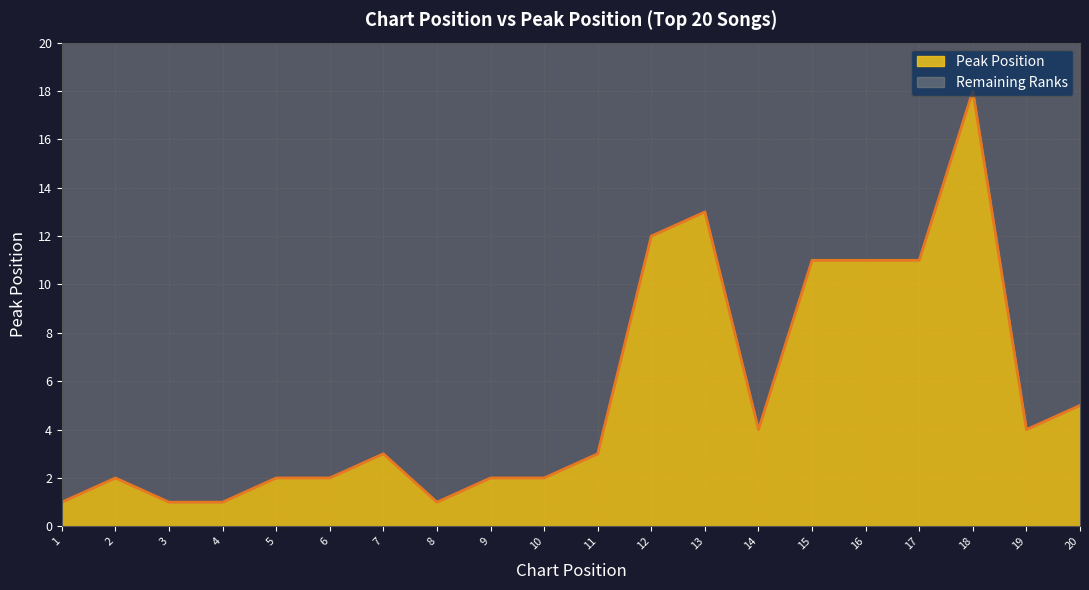

Rank the categories by value from lowest to highest.

1, 3, 4, 8, 2, 5, 6, 9, 10, 7, 11, 14, 19, 20, 15, 16, 17, 12, 13, 18